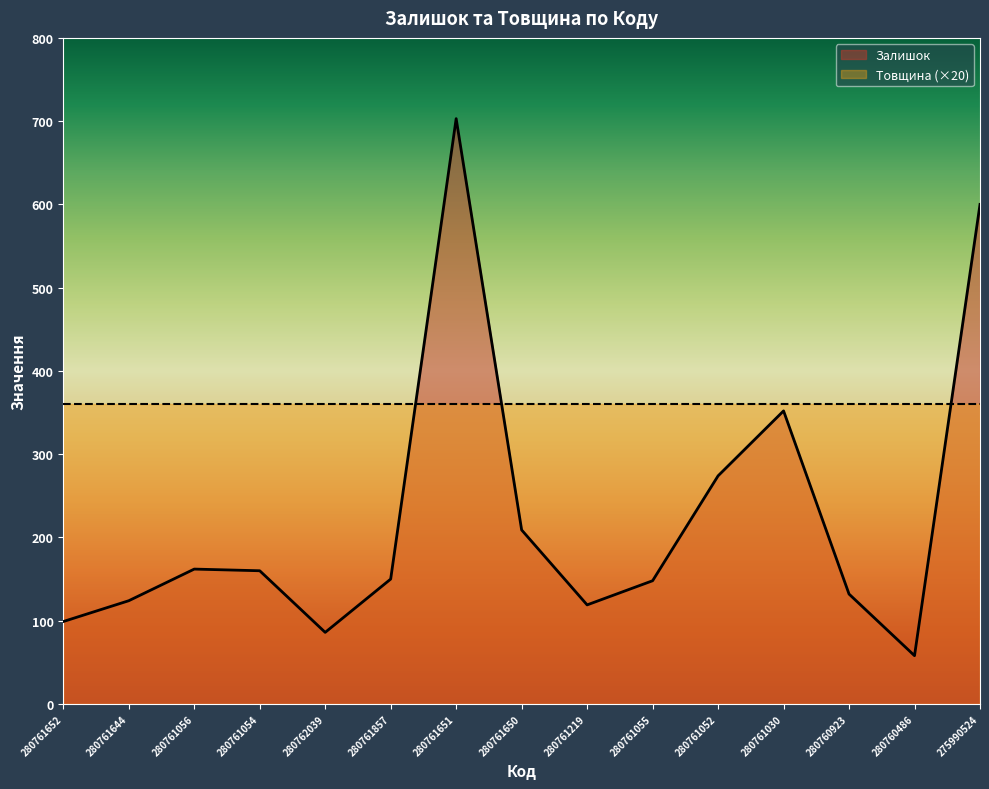

What is the minimum value shown in the chart?

58